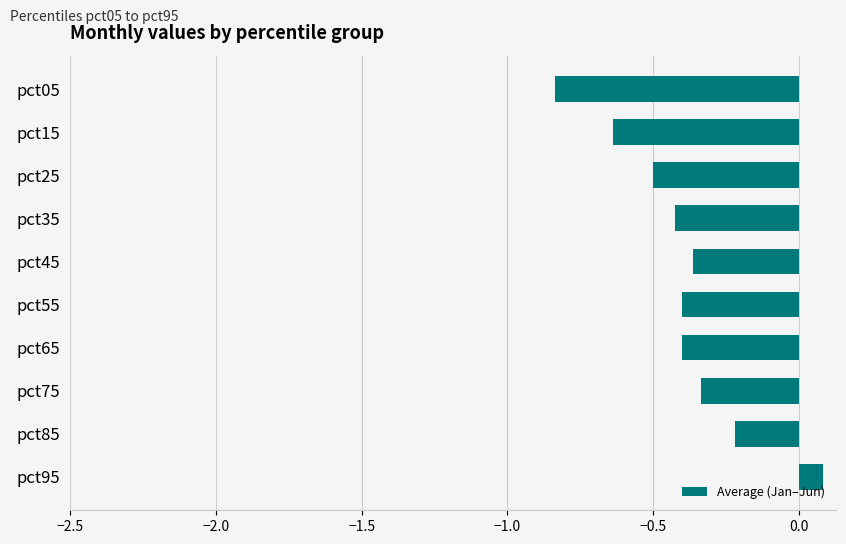

True or false: the data shows 0.0 at pct95.

False